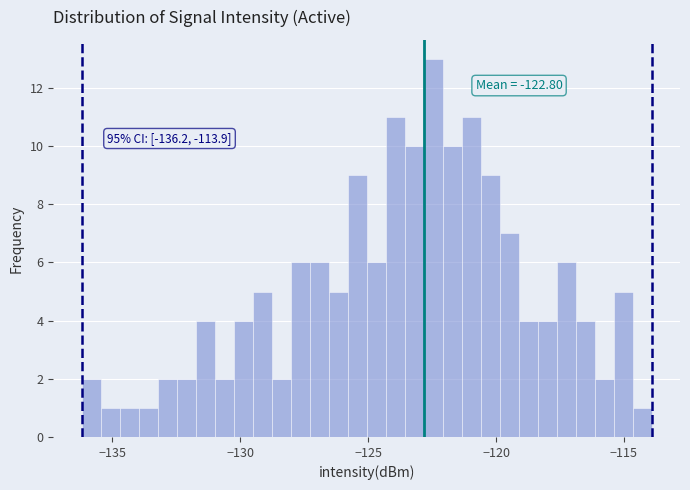

Around what value on the x-axis is the tallest bar? Give the approximate position of its centre, as read against the axis.

-122.5